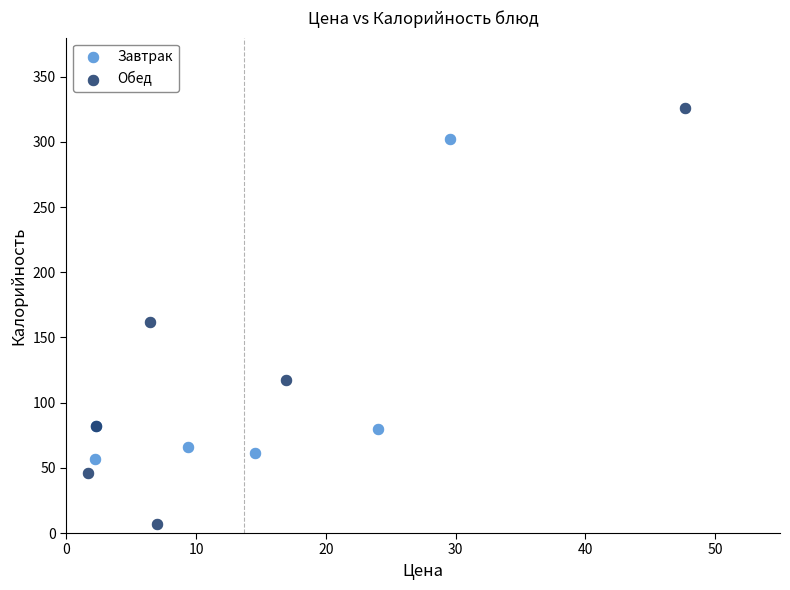

Which series reaches the maximum Y coordinate?

Обед